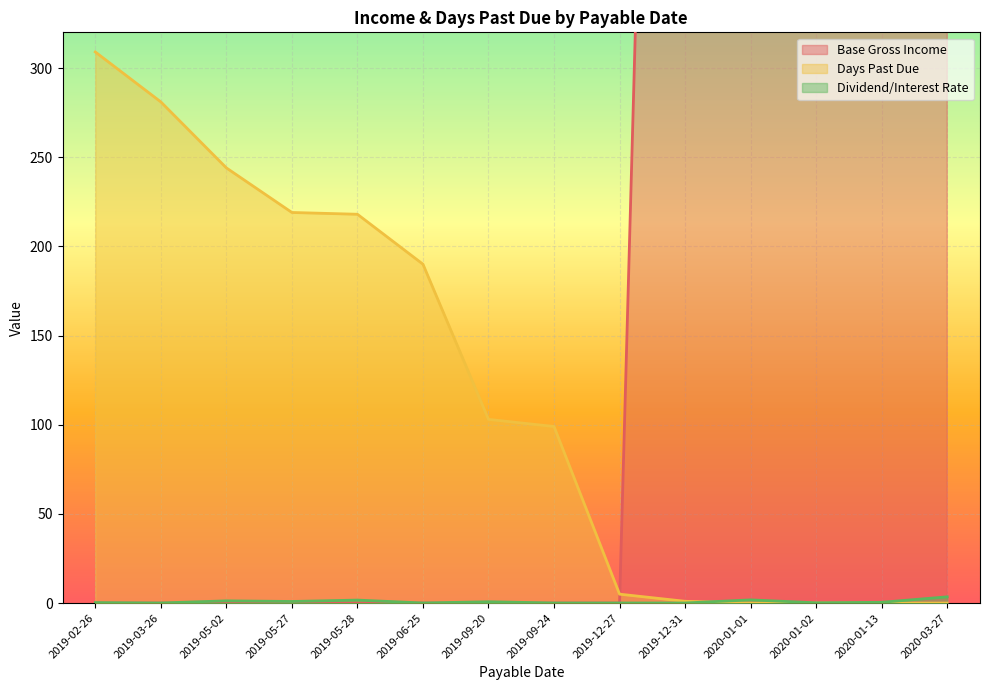

What is the label of the 5th point from the right?

2019-12-31